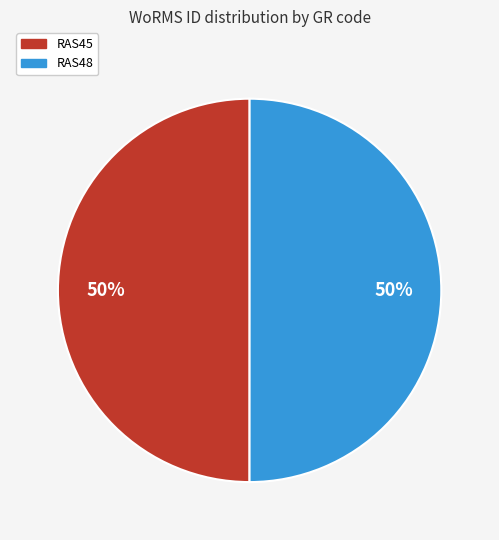

How many slices are in this pie chart?

2